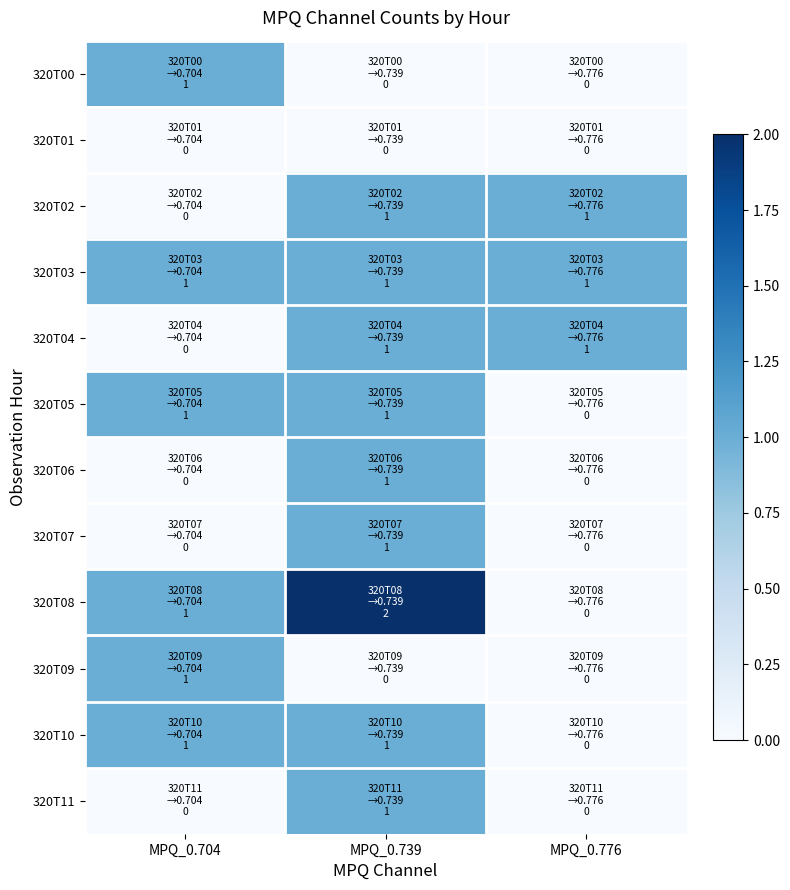

Which series has the widest spread of values?

320T08